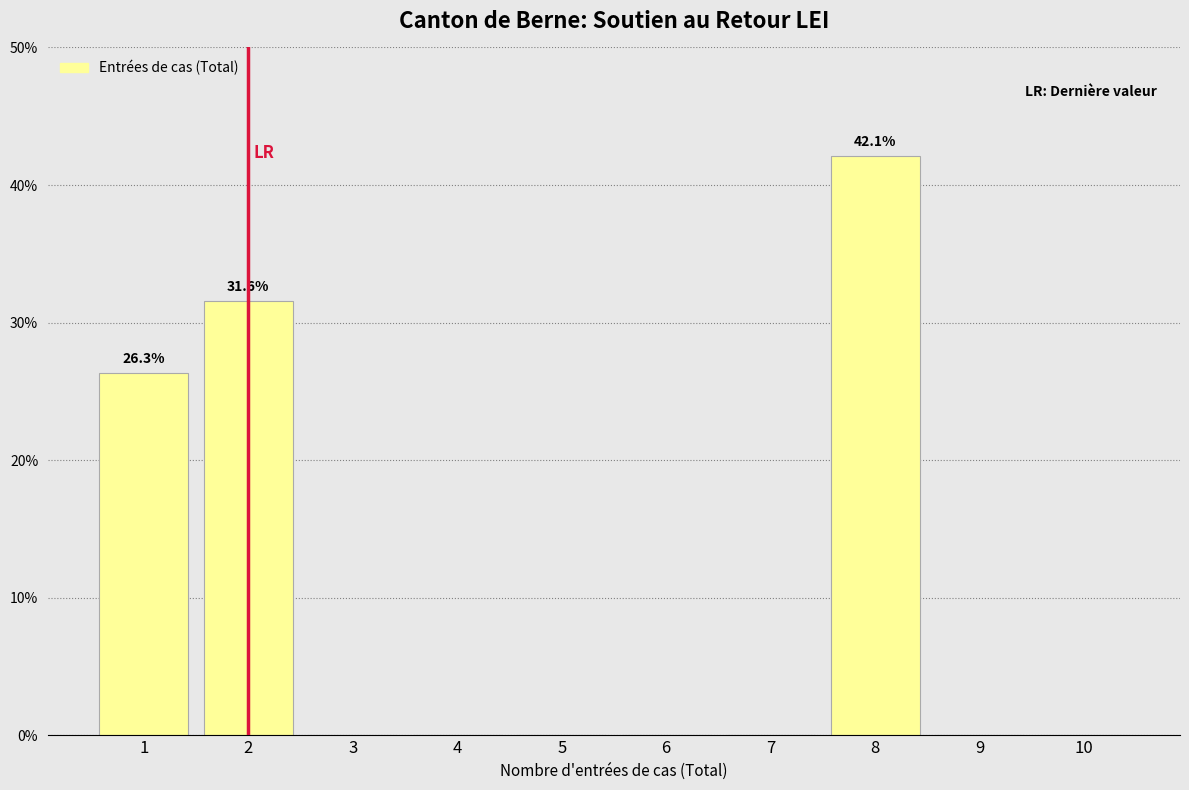

Reading left to right, list all the values displayed in this chart.

1=26.3	2=31.6	3=0.0	4=0.0	5=0.0	6=0.0	7=0.0	8=42.1	9=0.0	10=0.0